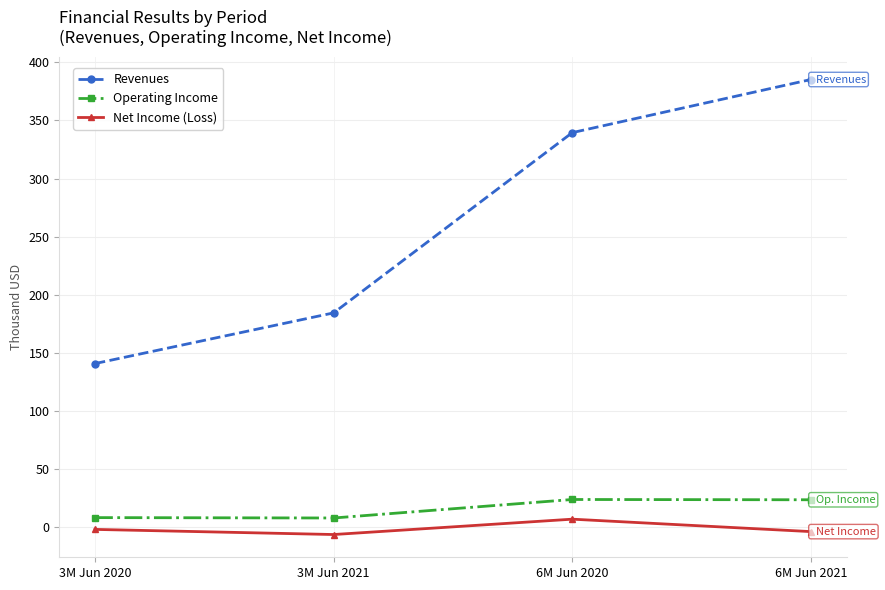

Does the chart have visible grid lines?

Yes